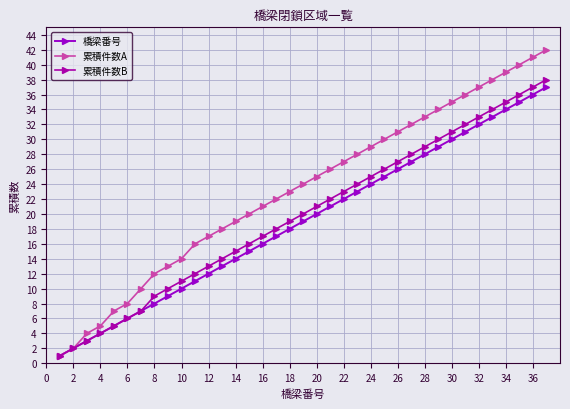

Does the chart have visible grid lines?

Yes